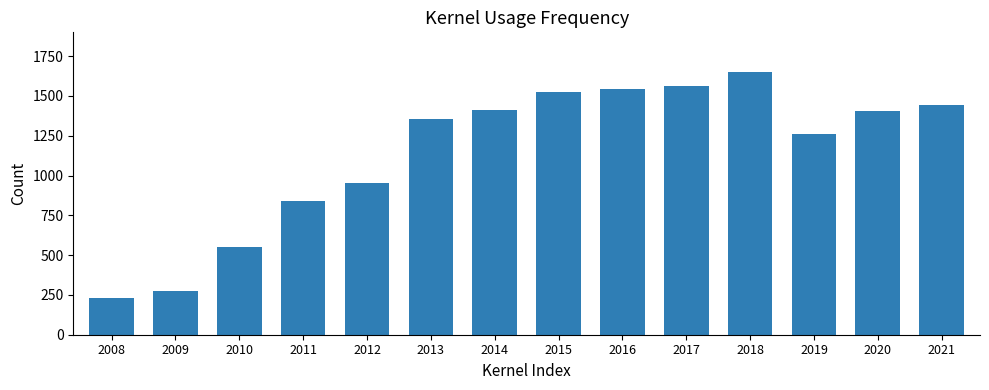

Is it true that the value at 2009 is 277.2?

True